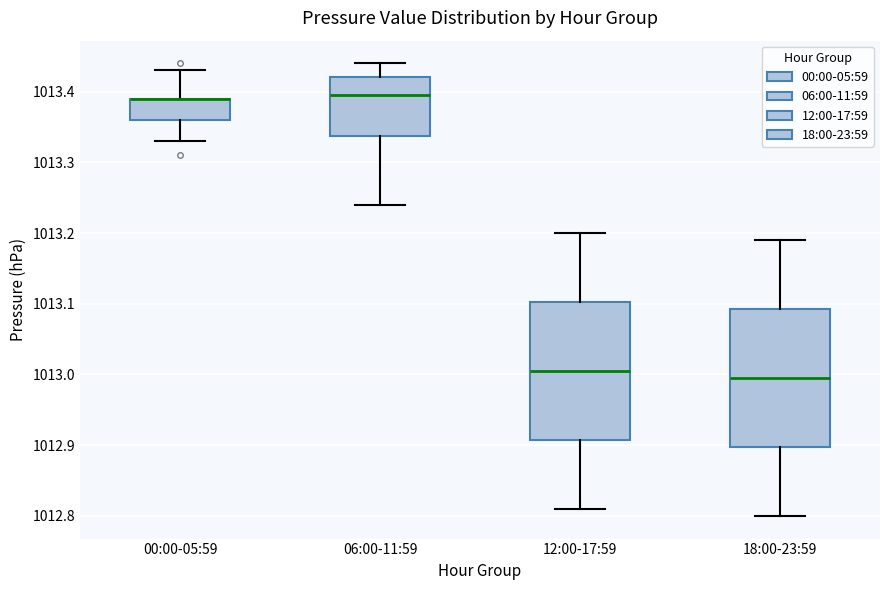

Reading left to right, transcribe this box plot: for each box, give where its median line is, the range the box spans, and where its two whiskers end, as read against the y-axis. The values are not printed on the chart, so give them approximately, as read against the axis.

00:00-05:59: median 1013.39 (drawn on the box's upper edge), box 1013.36 to 1013.39, whiskers 1013.33 to 1013.43
06:00-11:59: median 1013.40, box 1013.34 to 1013.42, whiskers 1013.24 to 1013.44
12:00-17:59: median 1013.01, box 1012.91 to 1013.10, whiskers 1012.81 to 1013.20
18:00-23:59: median 1013.00, box 1012.90 to 1013.09, whiskers 1012.80 to 1013.19